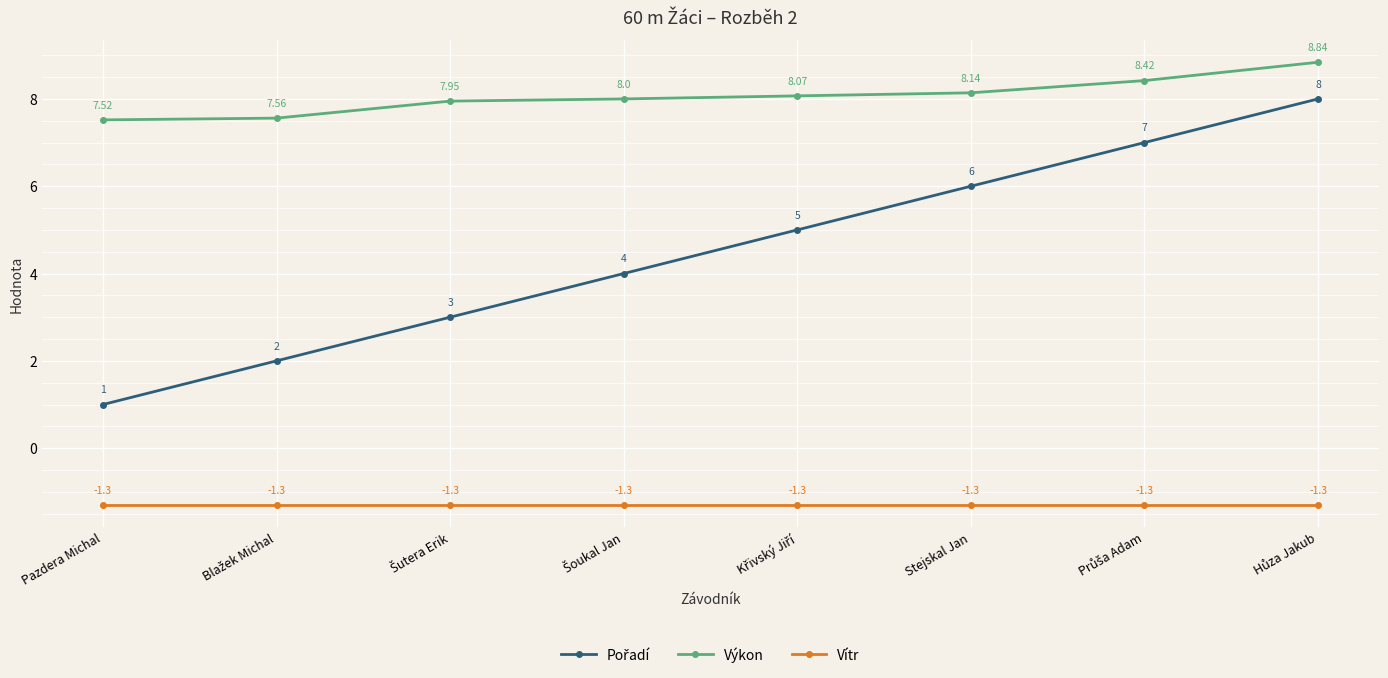

True or false: Vítr and Výkon intersect in this chart.

False